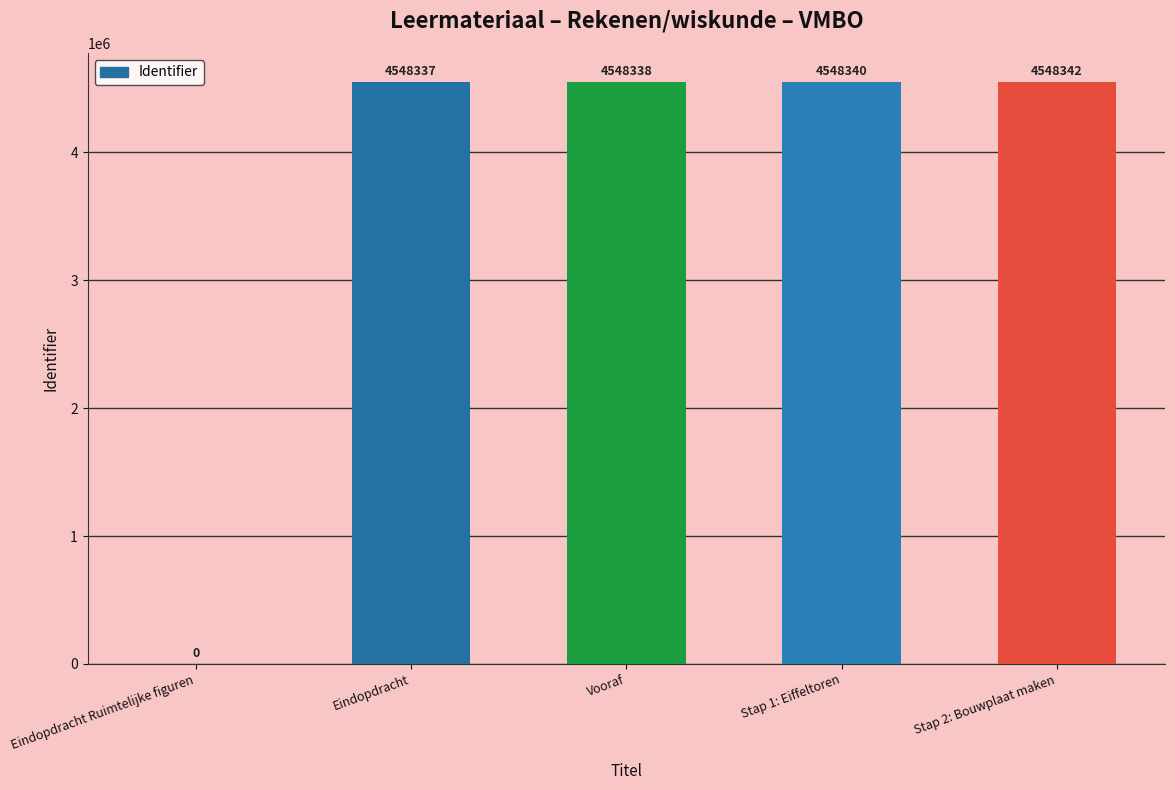

Which category has the highest value across all series?

Stap 2: Bouwplaat maken